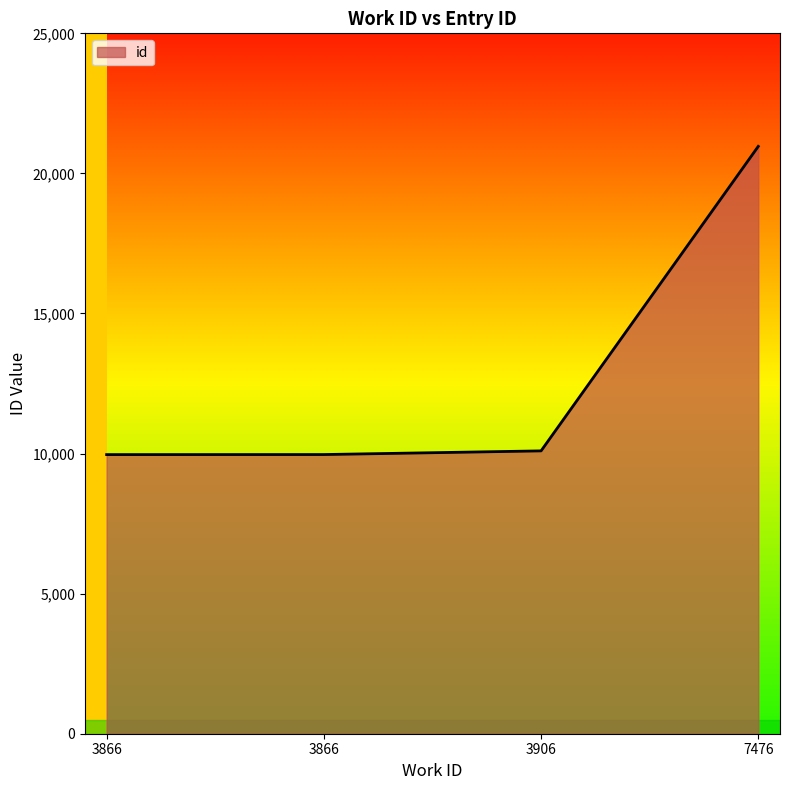

How many categories are shown in the chart?

4